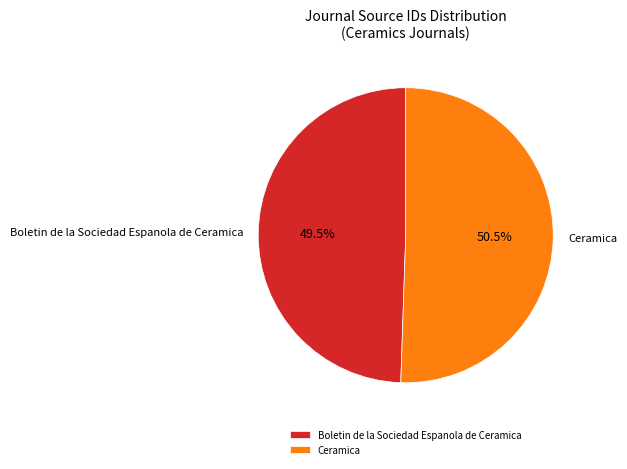

How many slices are in this pie chart?

2